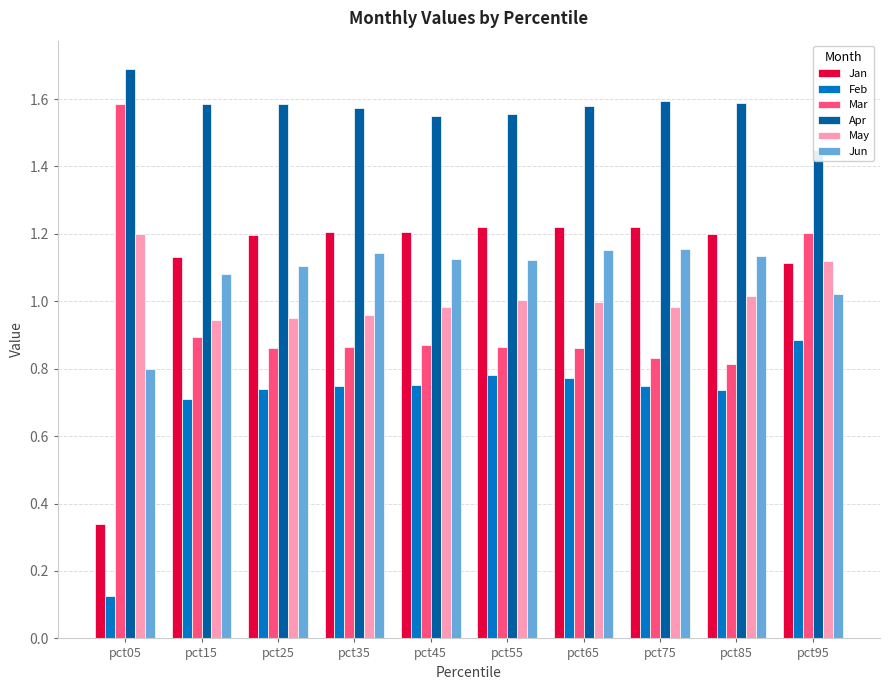

What is the value of the Jun bar at the 9th from the left?

1.1